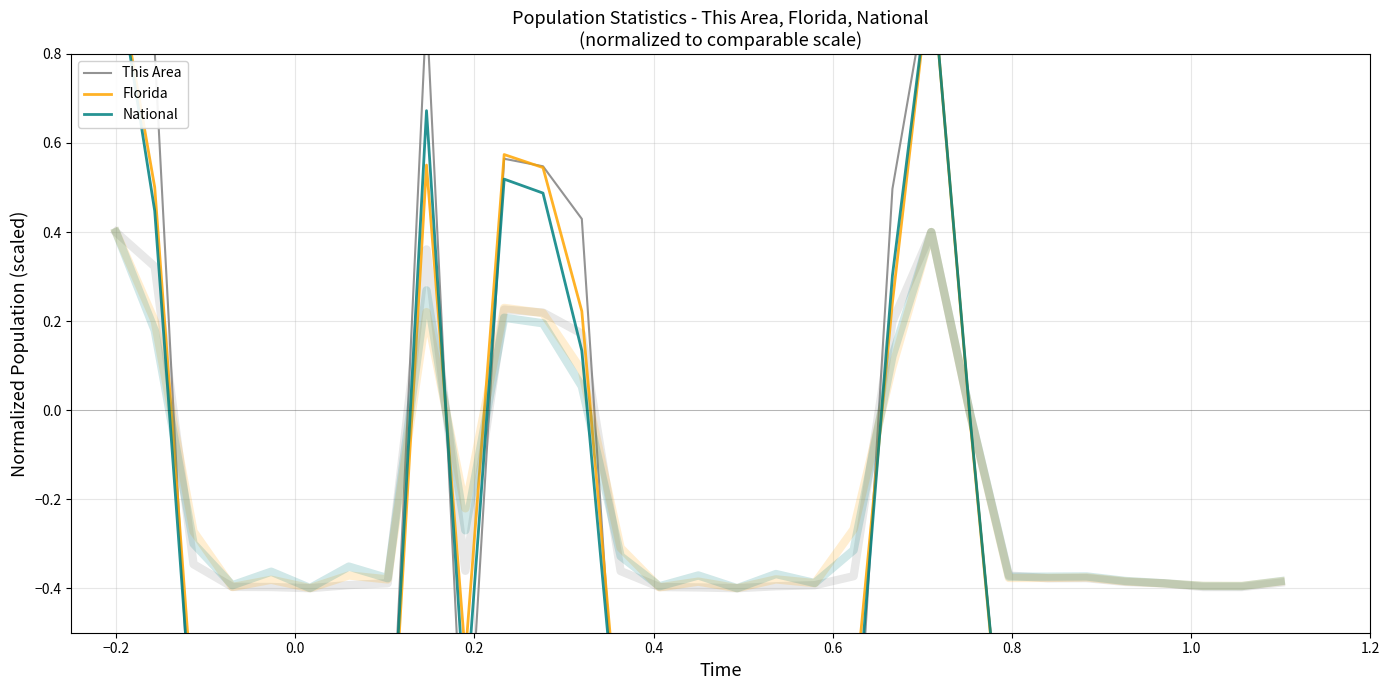

What is the difference between the maximum and minimum values in the Florida series?

2.0